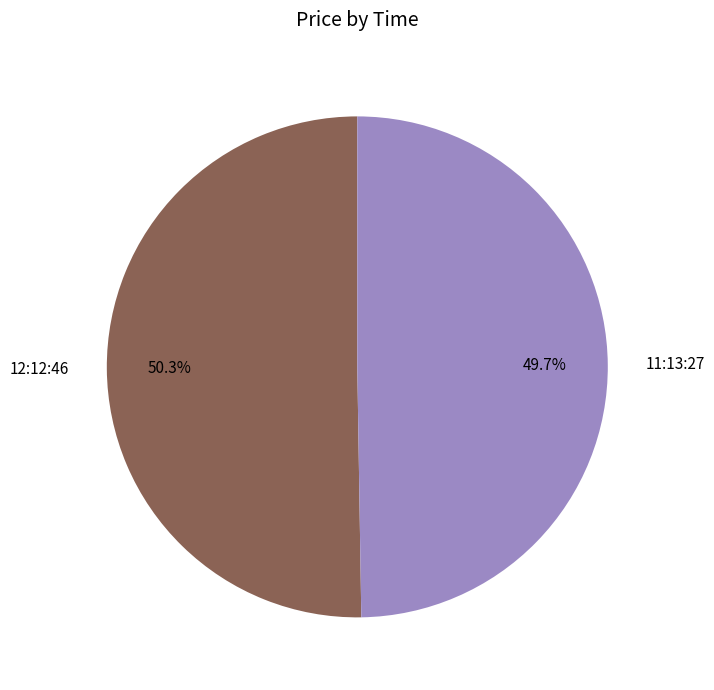

Rank the categories by value from lowest to highest.

11:13:27, 12:12:46